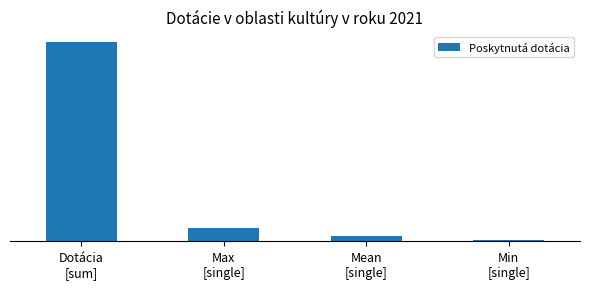

The chart shows a value of 1063.2 at Mean
[single]. True or false?

True